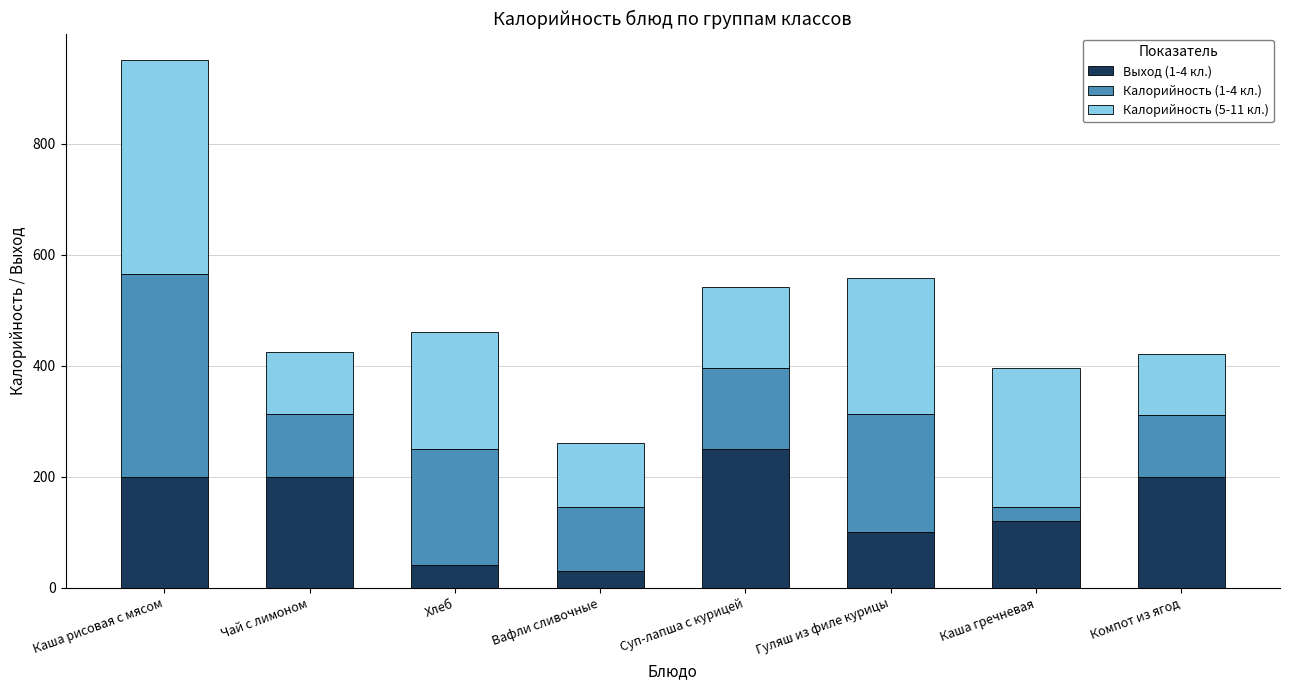

What is the maximum value for Выход (1-4 кл.)?

250.0